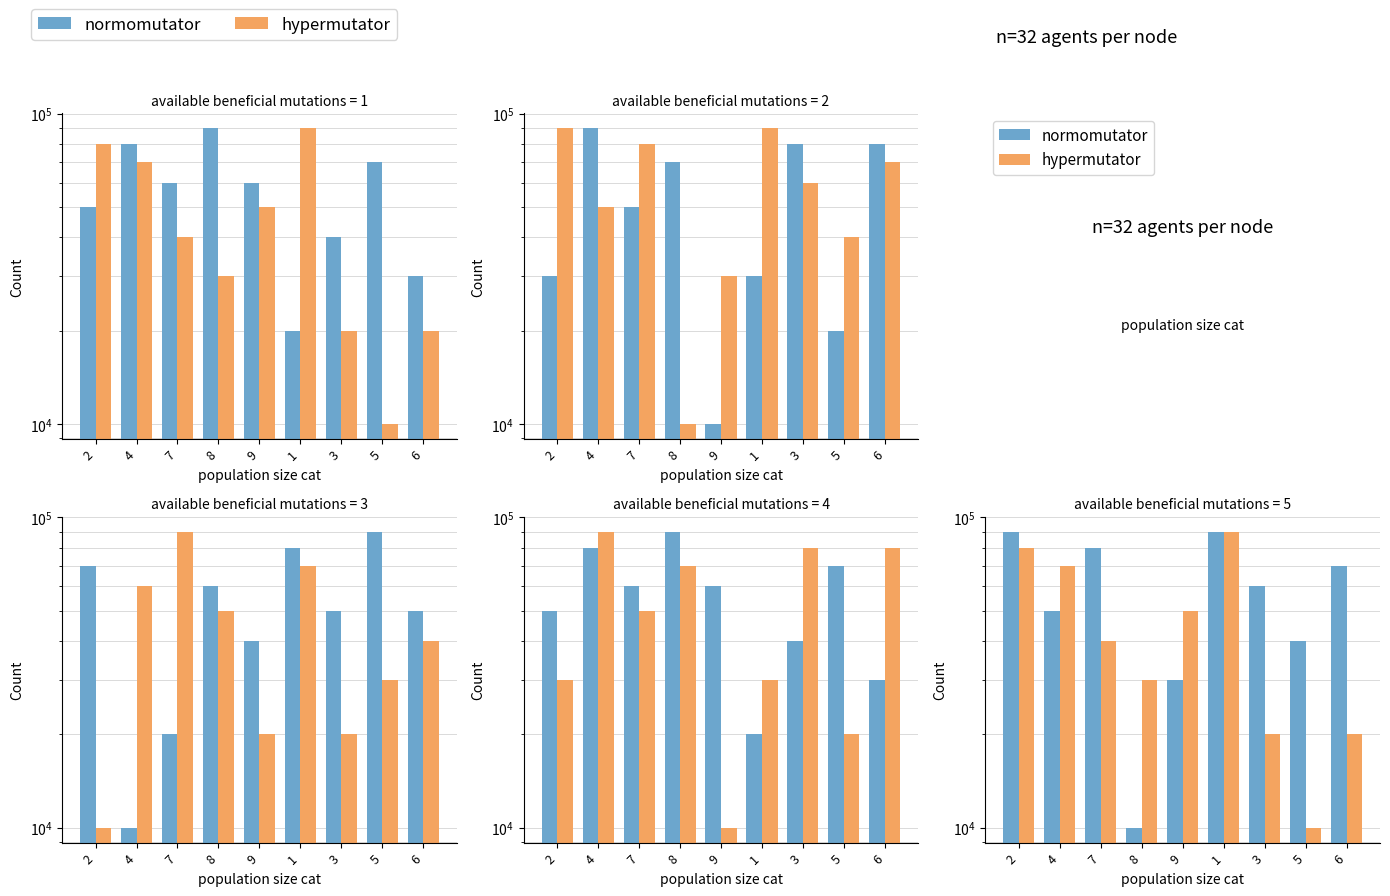

At which category is the sum across all series the highest?

1